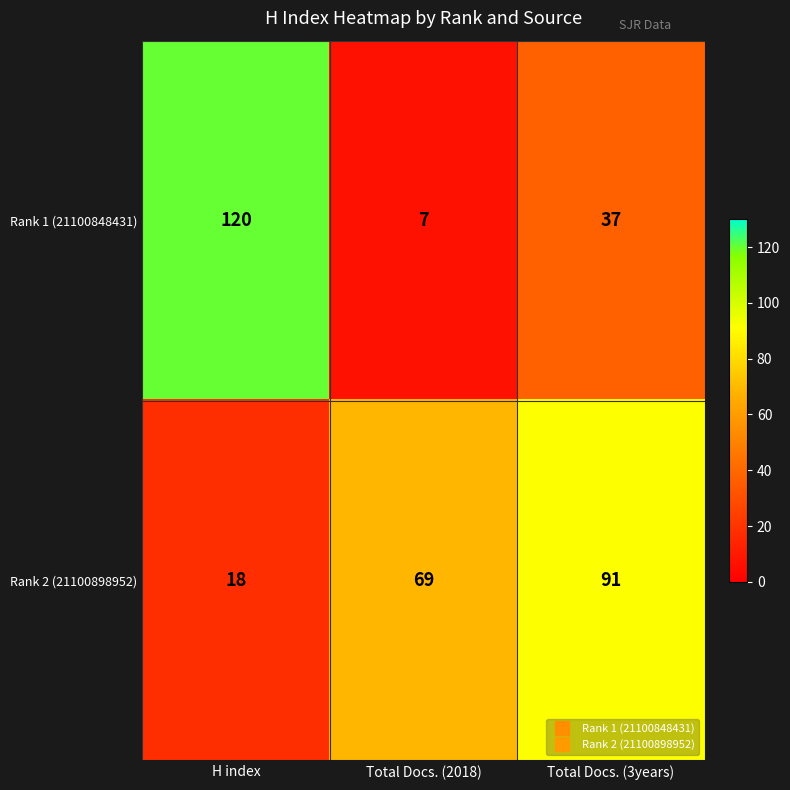

What is the sum of the Rank 1 (21100848431) values at Total Docs. (3years) and H index?

157